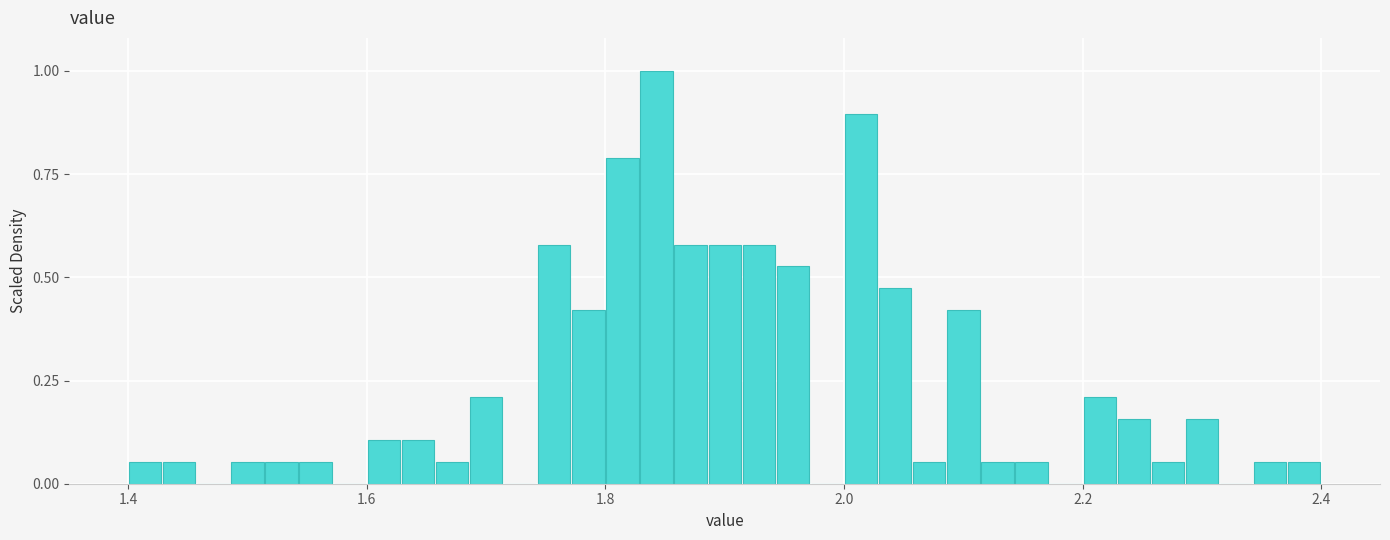

Around what value on the x-axis is the tallest bar? Give the approximate position of its centre, as read against the axis.

1.84